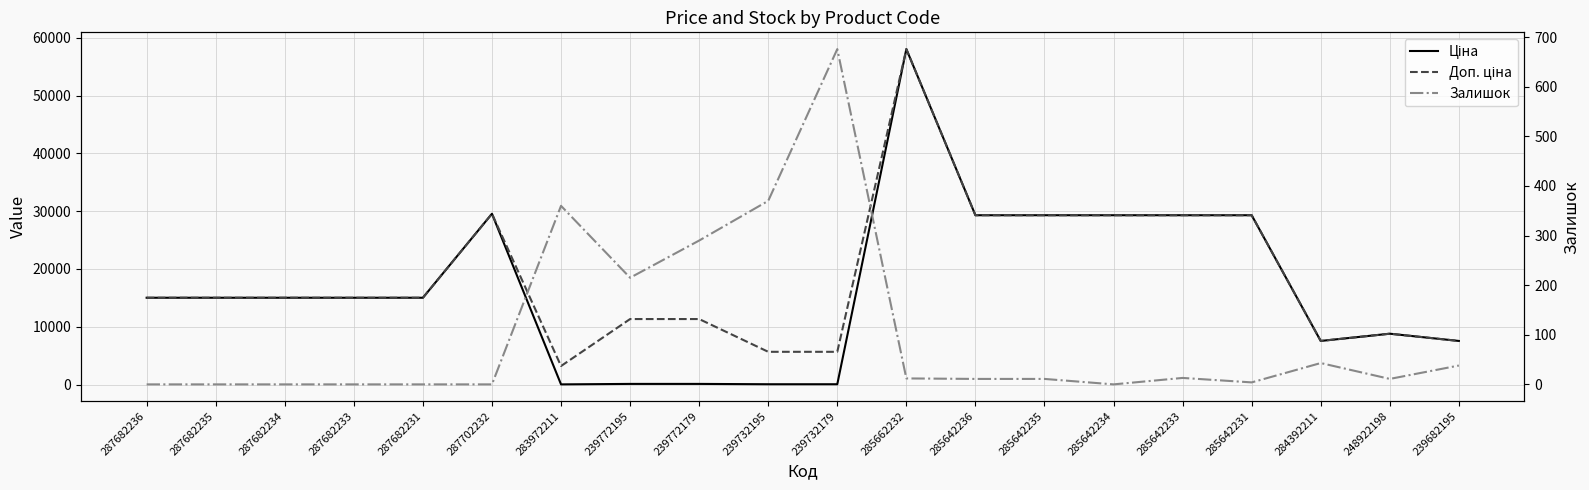

Reading left to right, list all the values displayed in this chart.

Ціна: 15019.2	15019.2	15019.2	15019.2	15019.2	29548.9	32.0	113.3	113.3	56.7	56.7	58037.0	29294.9	29294.9	29294.9	29294.9	29294.9	7545.9	8797.6	7545.9
Доп. ціна: 15019.2	15019.2	15019.2	15019.2	15019.2	29548.9	3205.0	11334.0	11334.0	5667.0	5667.0	58037.0	29294.9	29294.9	29294.9	29294.9	29294.9	7545.9	8797.6	7545.9
Залишок: 0.0	0.0	0.0	0.0	0.0	0.0	360.0	215.0	290.0	370.0	676.0	12.0	11.0	11.0	0.0	13.0	4.0	43.0	11.0	38.0